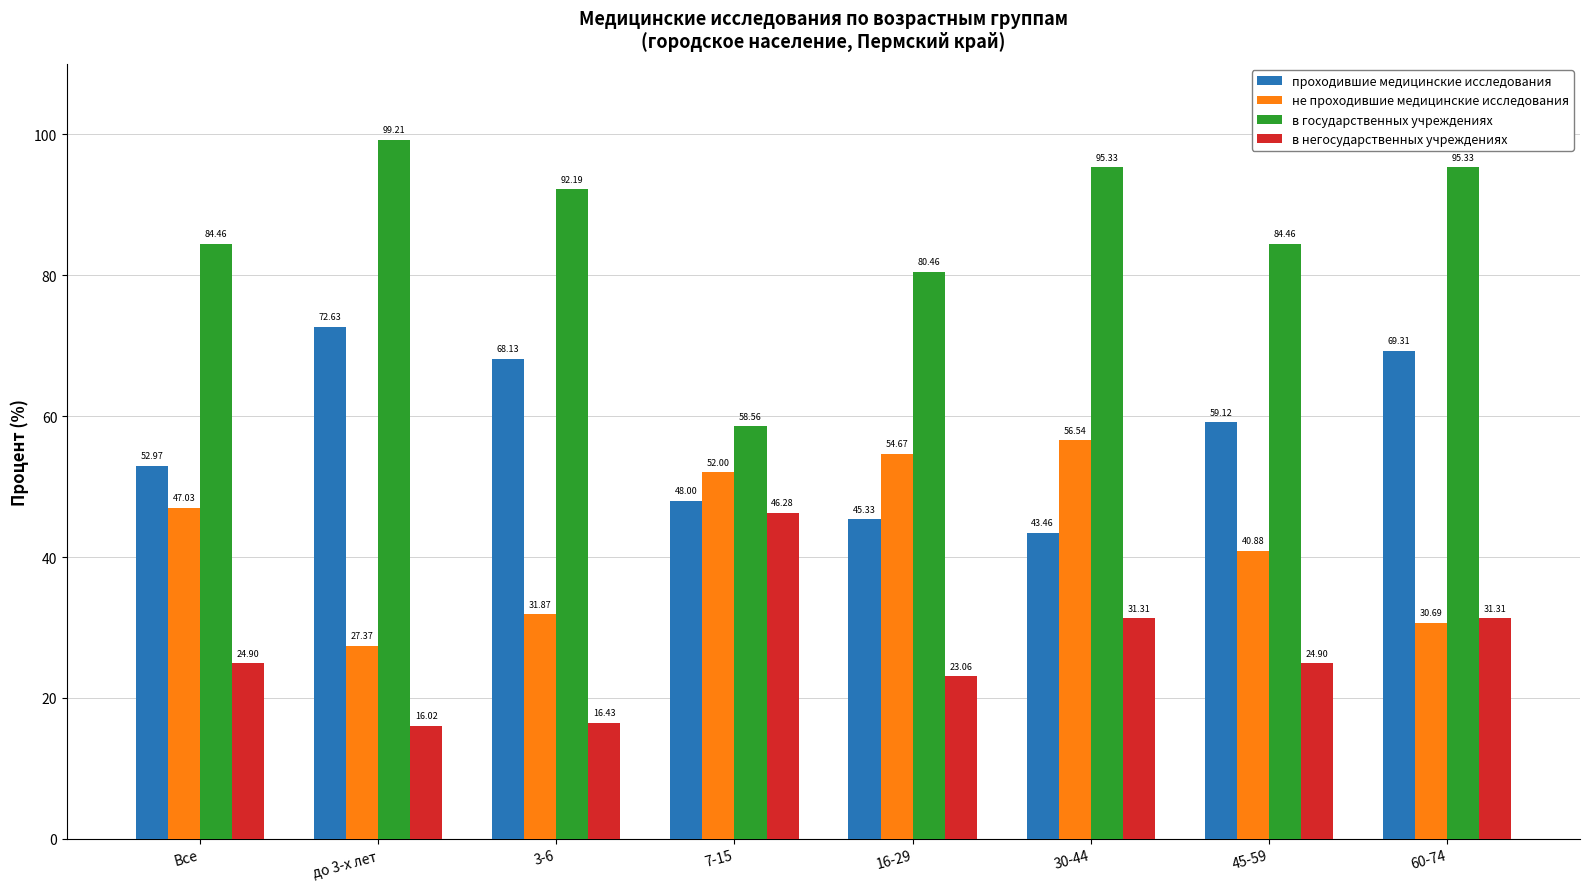

Where does the не проходившие медицинские исследования series first go above 47?

Все